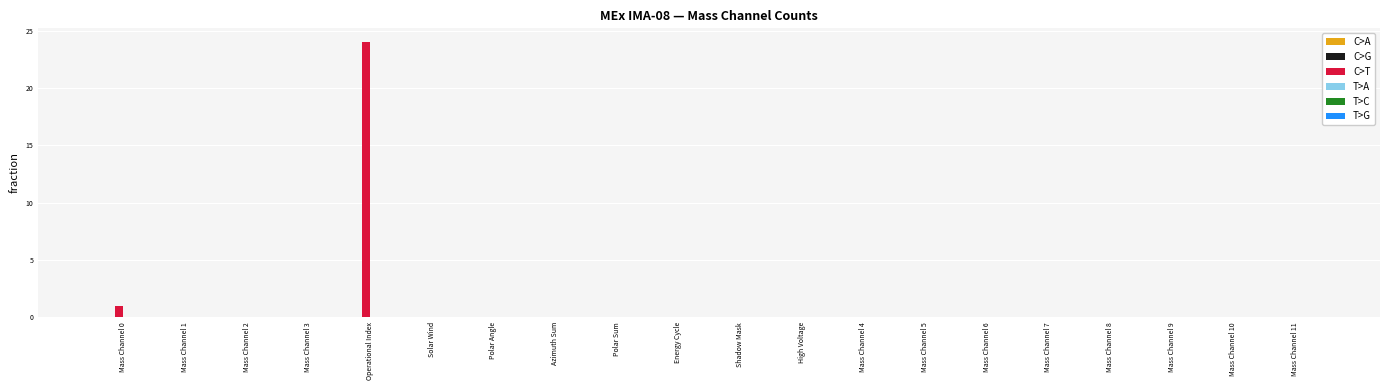

Are the bars horizontal?

No